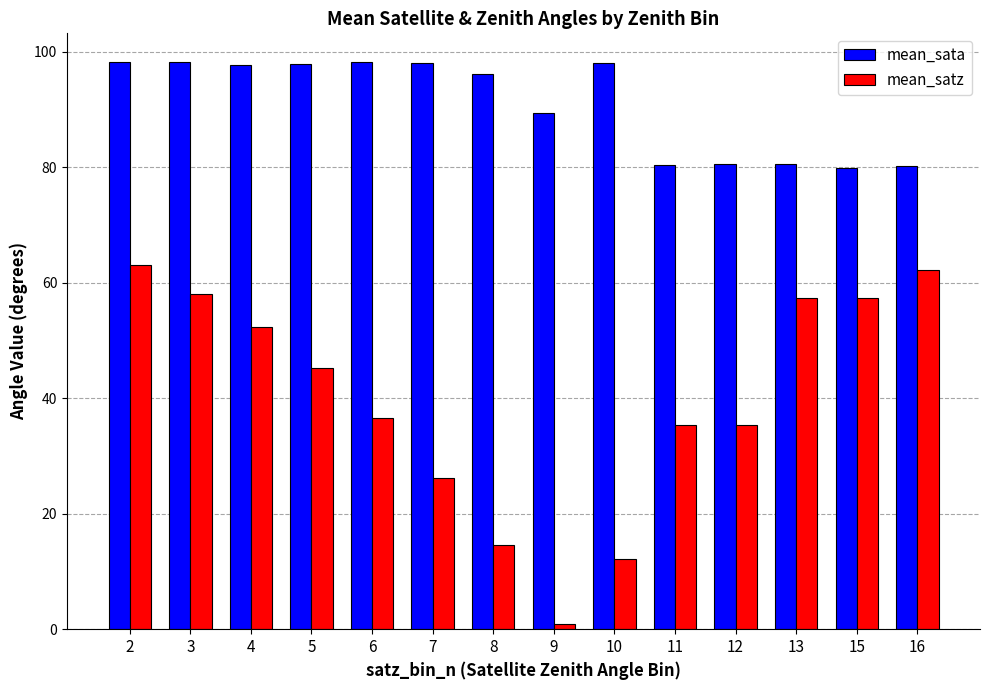

The mean_satz series shows 75.8 at 4. True or false?

False